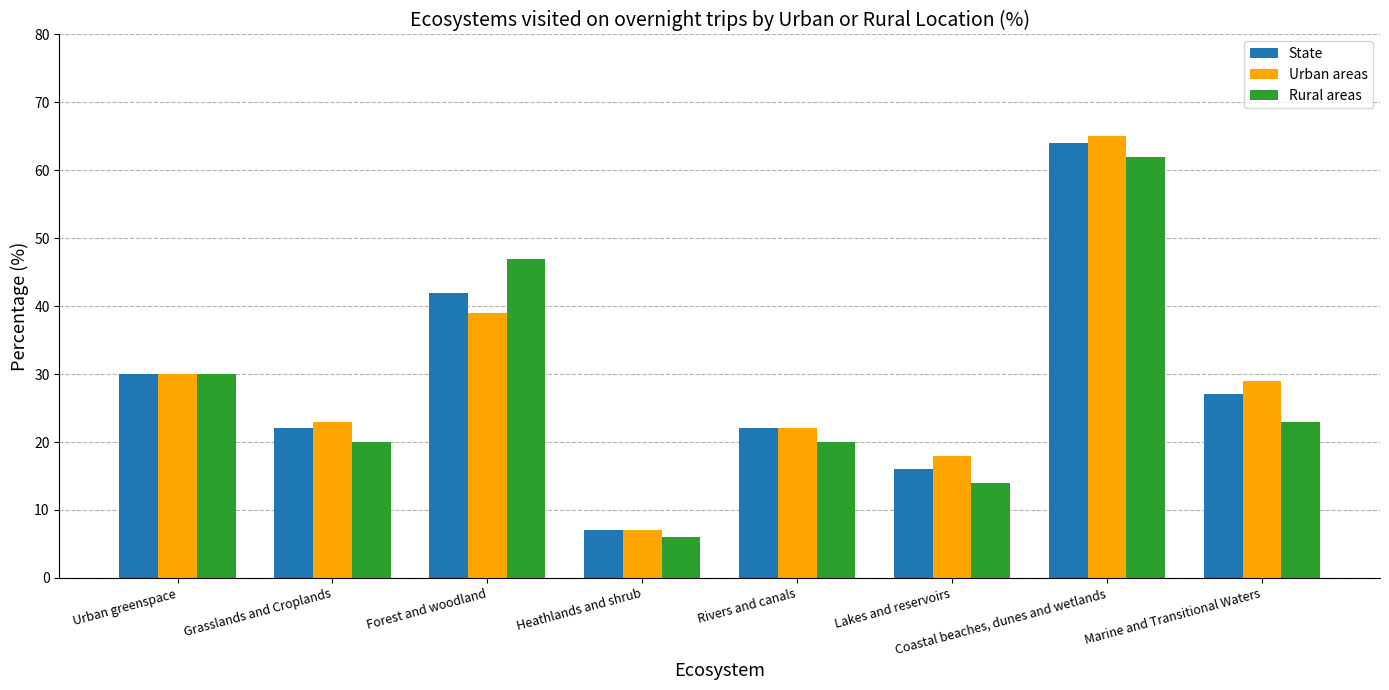

Rank the categories by Urban areas value from highest to lowest.

Coastal beaches, dunes and wetlands, Forest and woodland, Urban greenspace, Marine and Transitional Waters, Grasslands and Croplands, Rivers and canals, Lakes and reservoirs, Heathlands and shrub